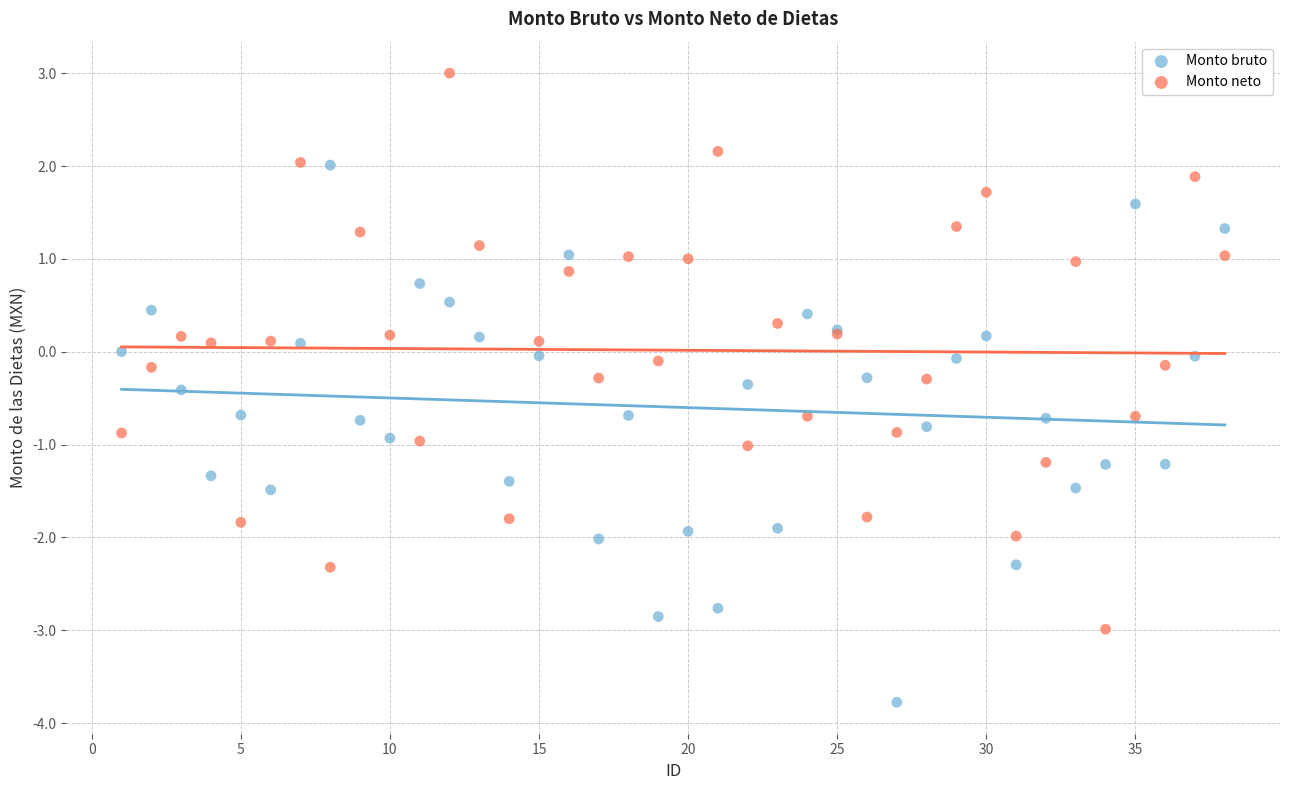

Which series reaches the minimum Y coordinate?

Monto bruto